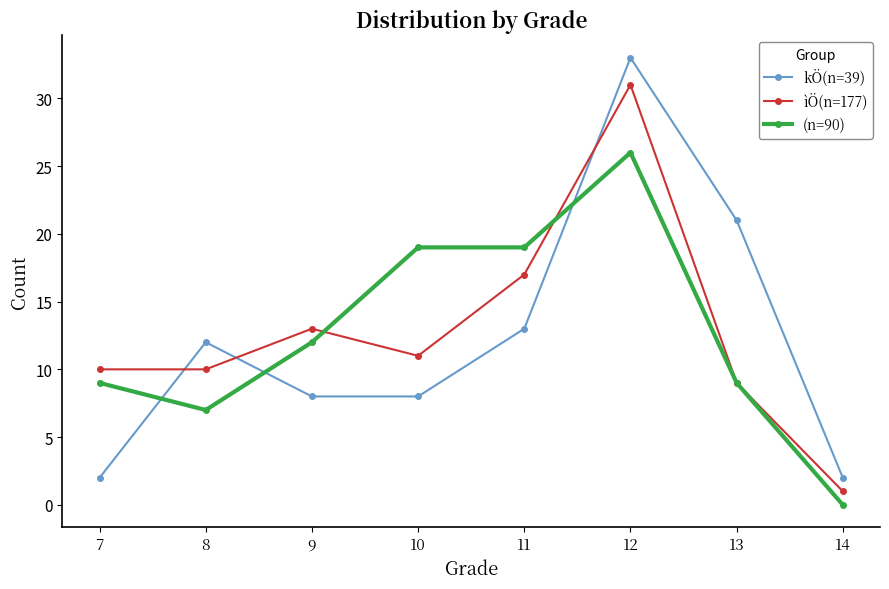

Is the value of ìÖ(n=177) at 14 greater than the value of (n=90) at 11?

No